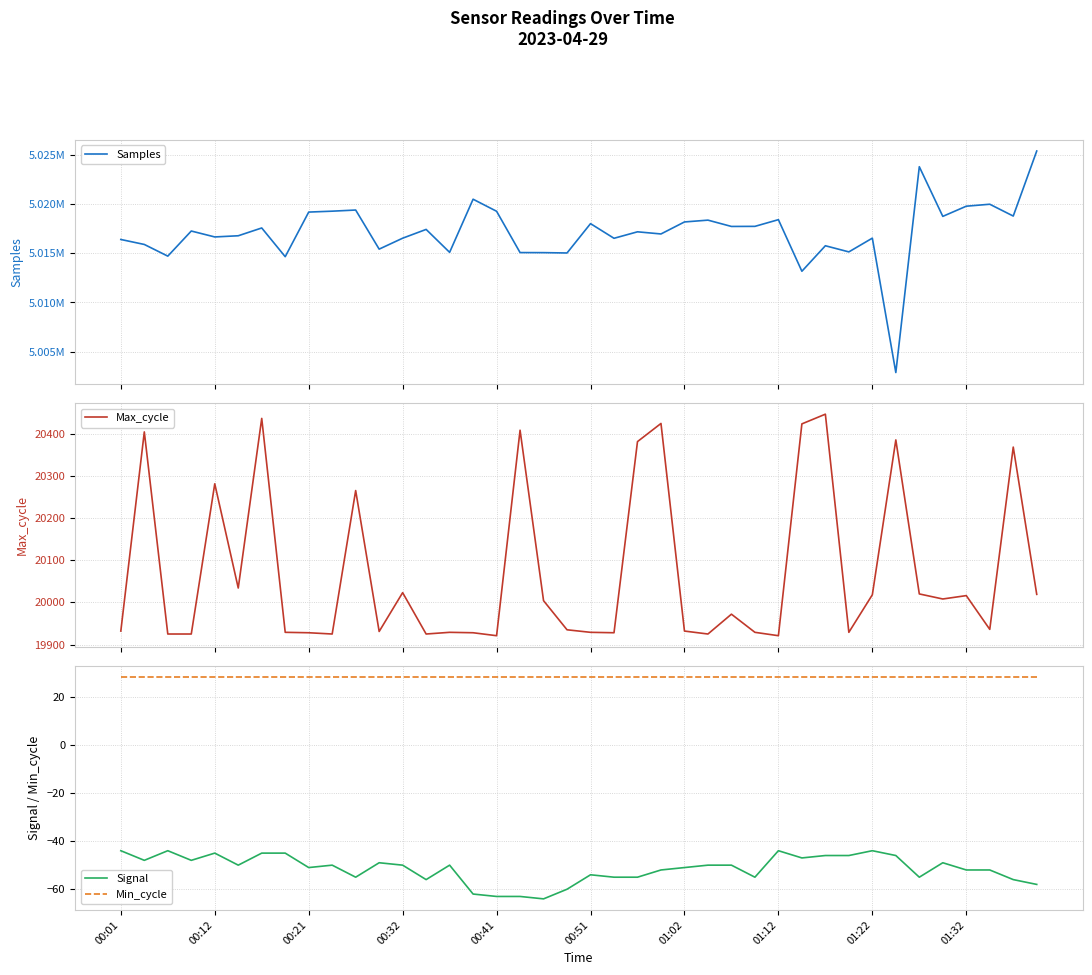

True or false: Max_cycle has more than 0 points higher than both neighbors.

True